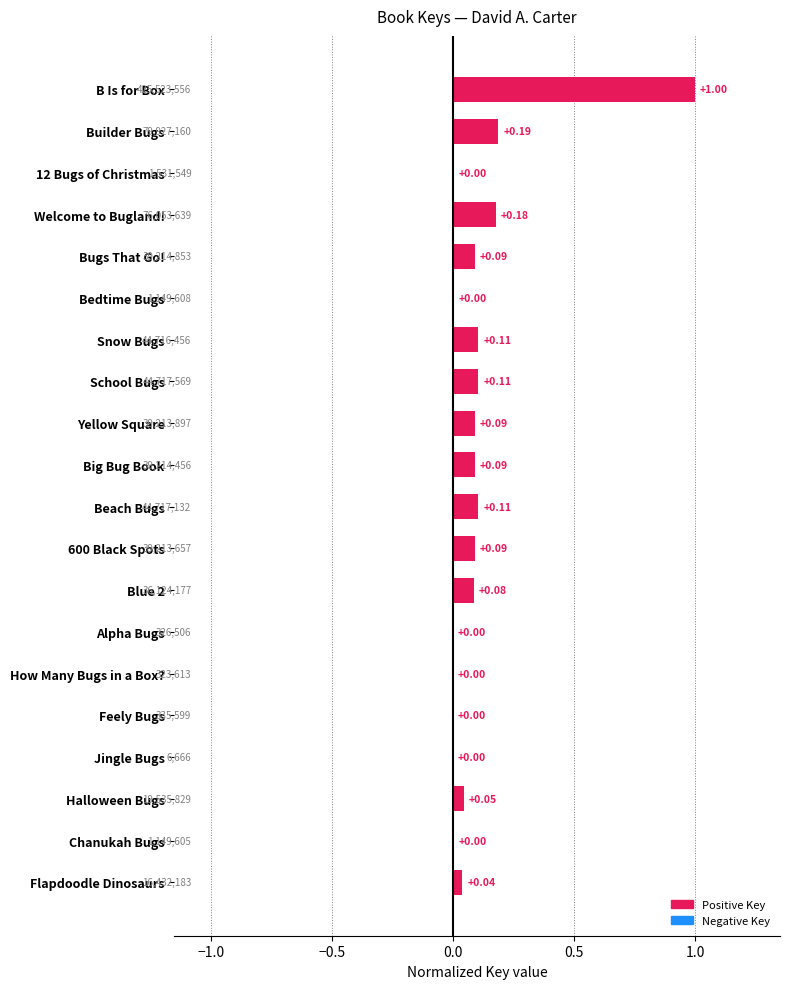

Between How Many Bugs in a Box? and Yellow Square, which is larger?

Yellow Square